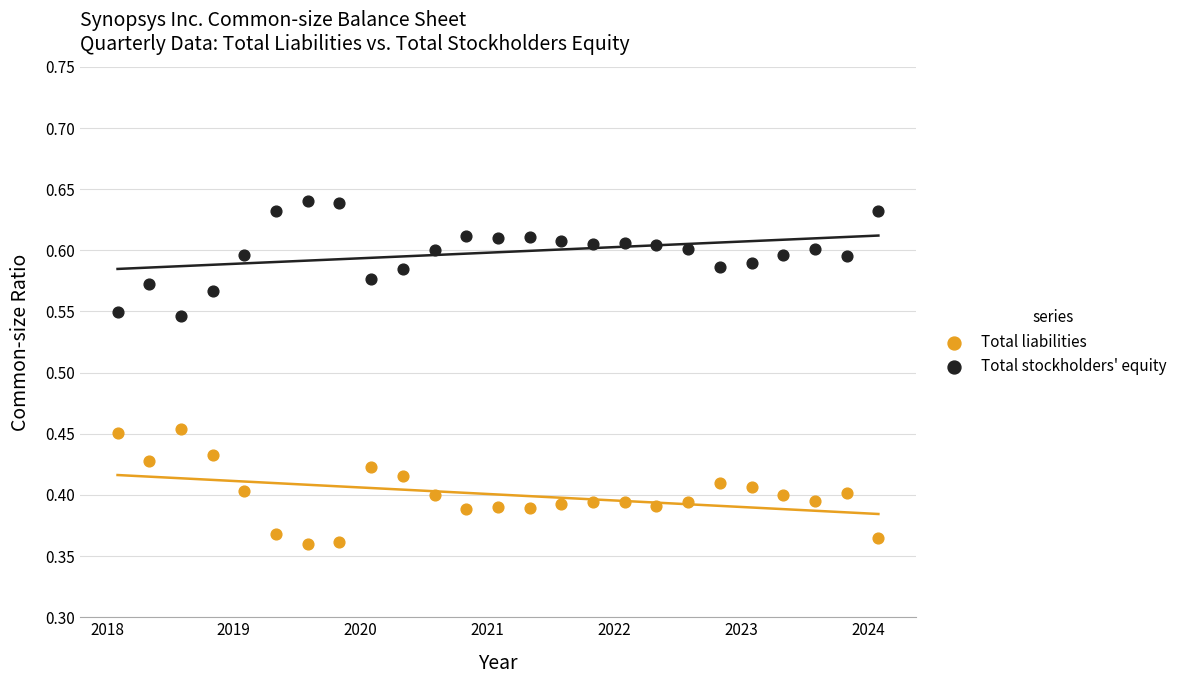

Which series reaches the maximum Y coordinate?

Total stockholders' equity